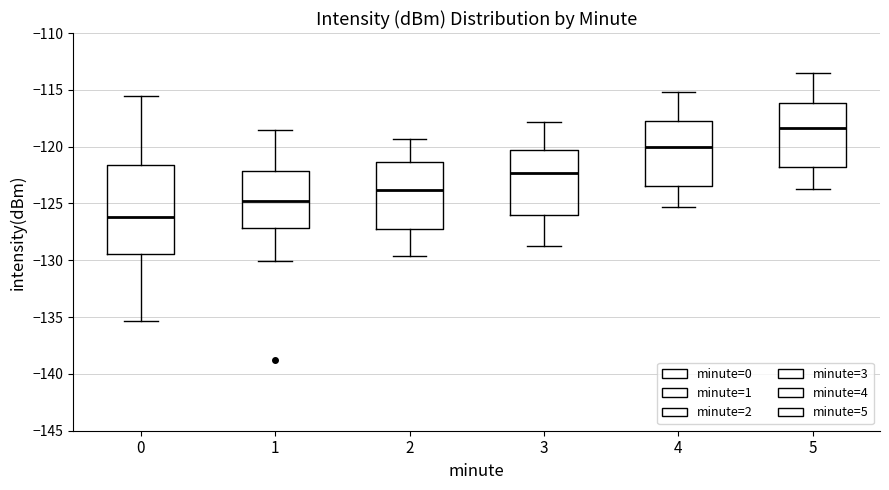

Which box's median line is the lowest?

0